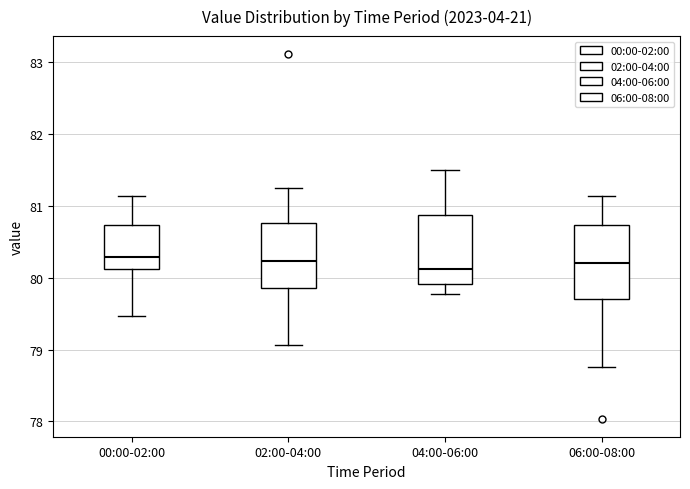

Reading left to right, read every box against the y-axis: the position of its median line, the range the box covers, and the ends of its whiskers. The values are not printed on the chart, so give them approximately, as read against the axis.

00:00-02:00: median 80.3, box 80.1 to 80.7, whiskers 79.5 to 81.1
02:00-04:00: median 80.2, box 79.9 to 80.8, whiskers 79.1 to 81.3
04:00-06:00: median 80.1, box 79.9 to 80.9, whiskers 79.8 to 81.5
06:00-08:00: median 80.2, box 79.7 to 80.7, whiskers 78.8 to 81.1